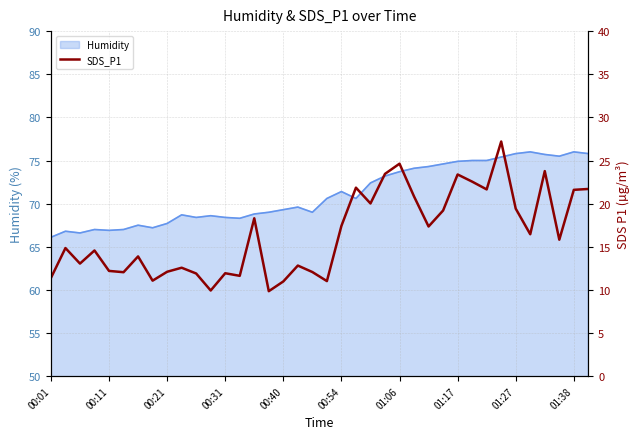

How many lines are shown in the chart?

1